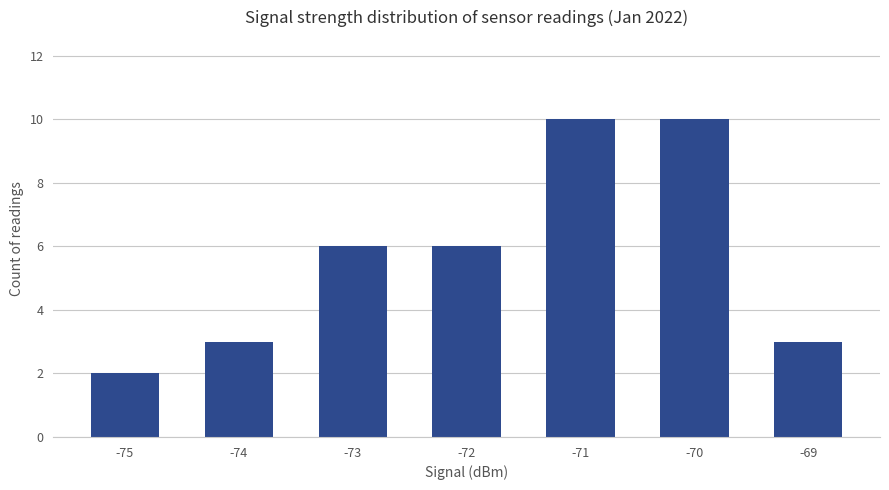

Reading left to right, transcribe all the data shown in this chart.

2	3	6	6	10	10	3